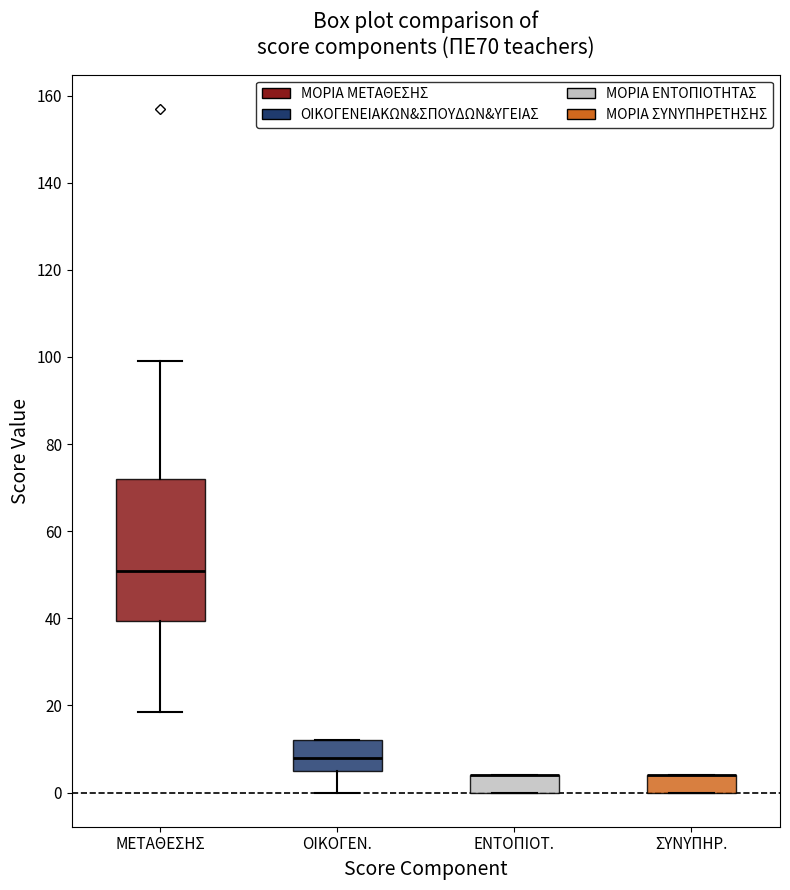

Which box is the tallest, from its lower edge to its upper edge?

ΜΕΤΑΘΕΣΗΣ